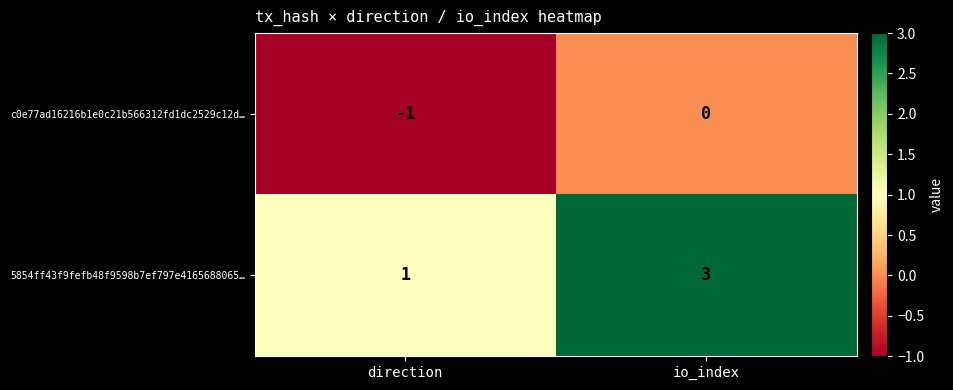

The c0e77ad16216b1e0c21b566312fd1dc2529c12d… series shows -2 at direction. True or false?

False